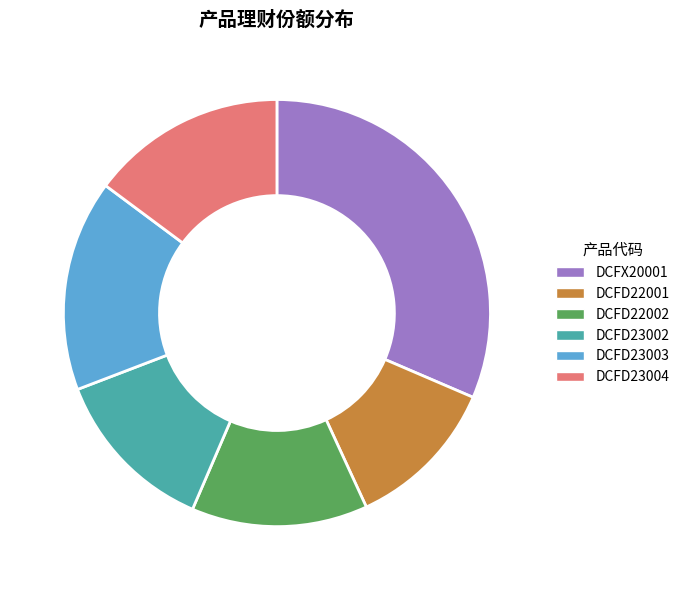

Do DCFD22001 and DCFD22002 together represent more than half of the pie?

No